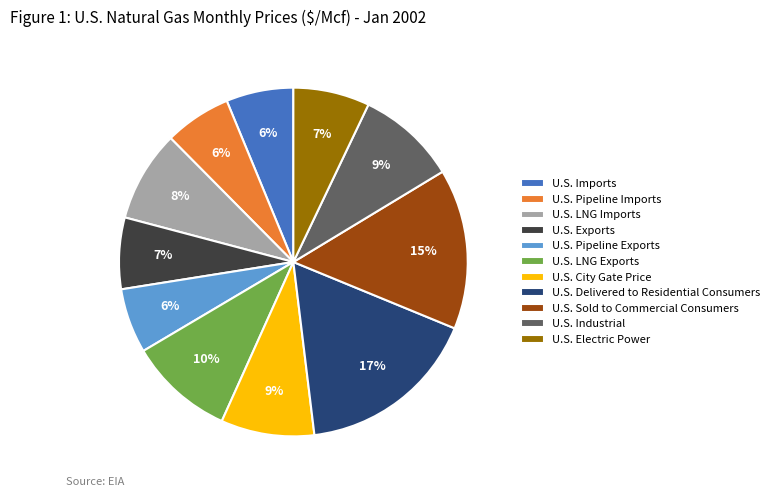

Do U.S. Imports and U.S. Exports together represent more than half of the pie?

No